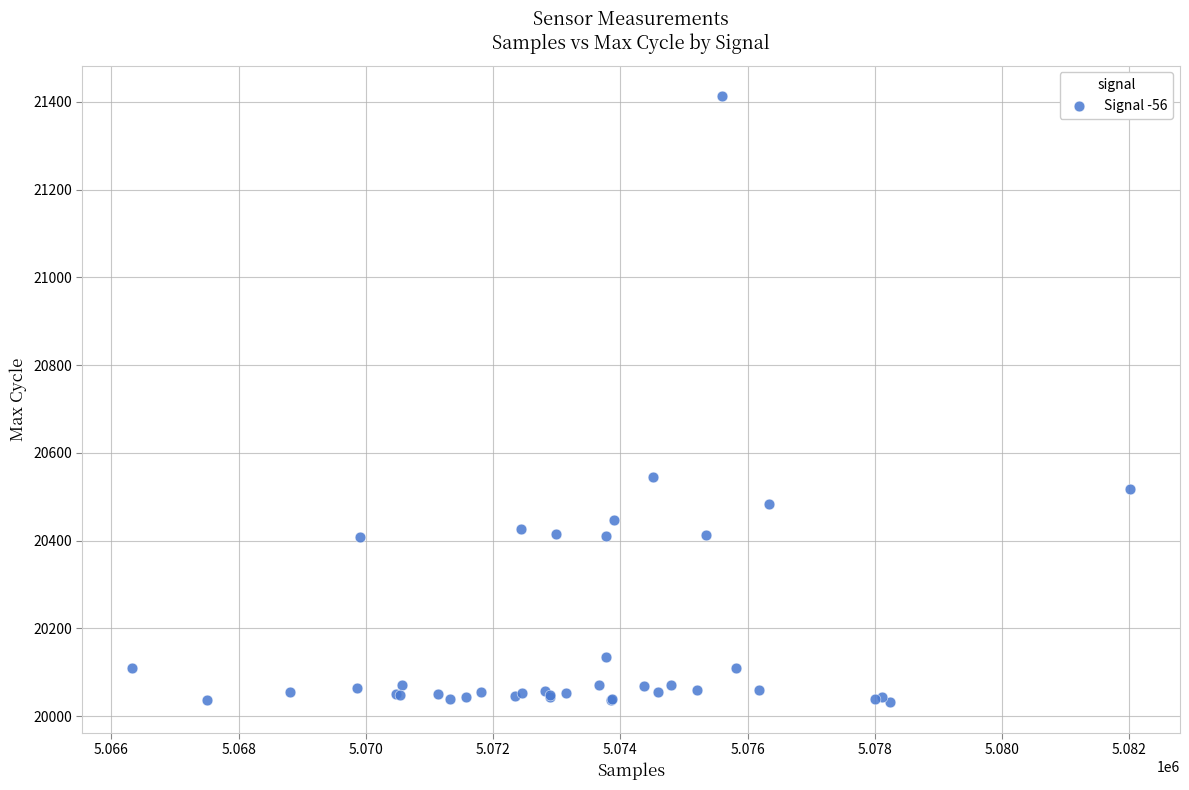

What Y value in the scatter plot is closest to 20723?

20546